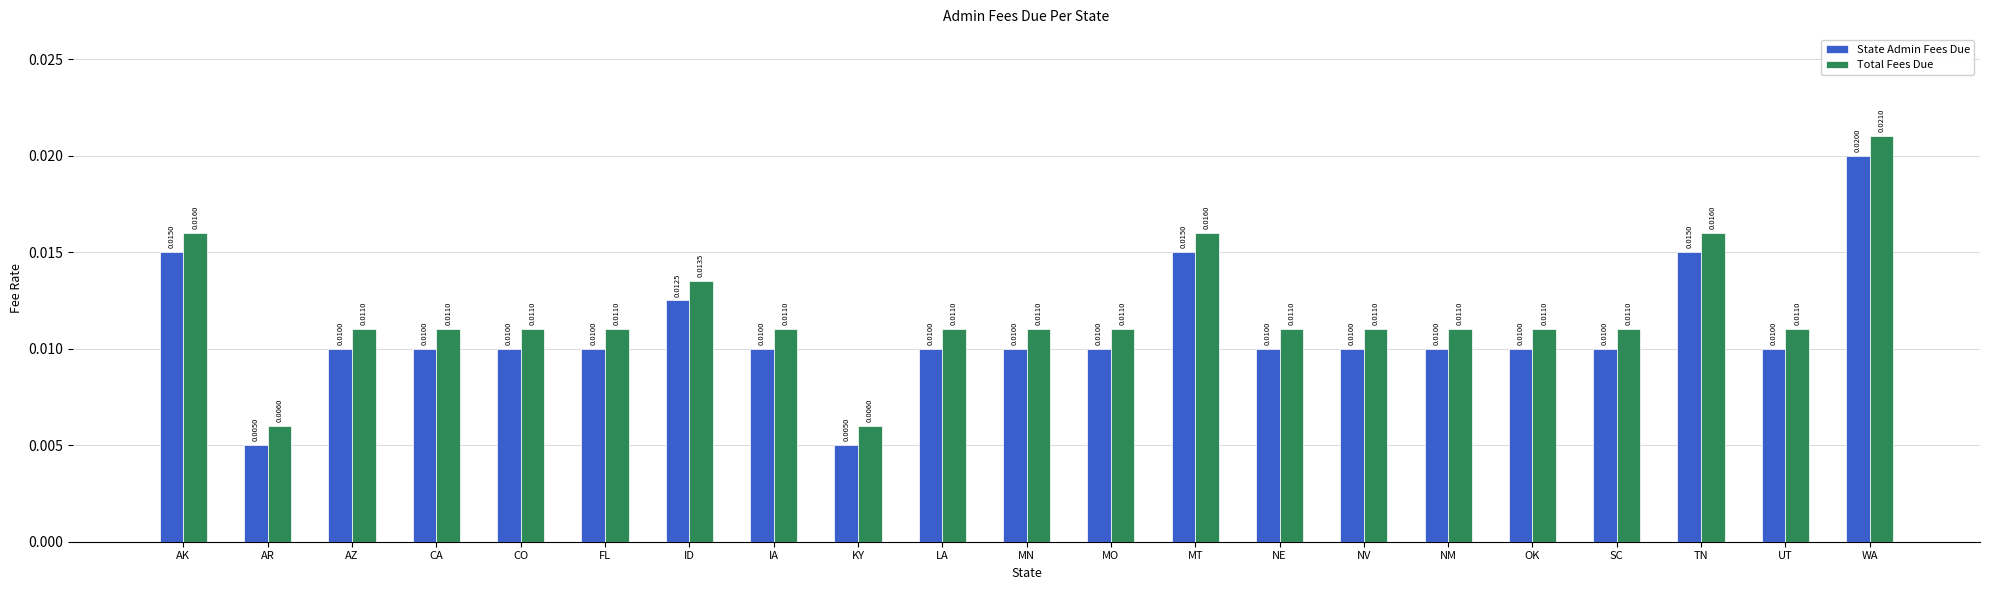

List the series in order of their peak value, highest first.

Total Fees Due, State Admin Fees Due